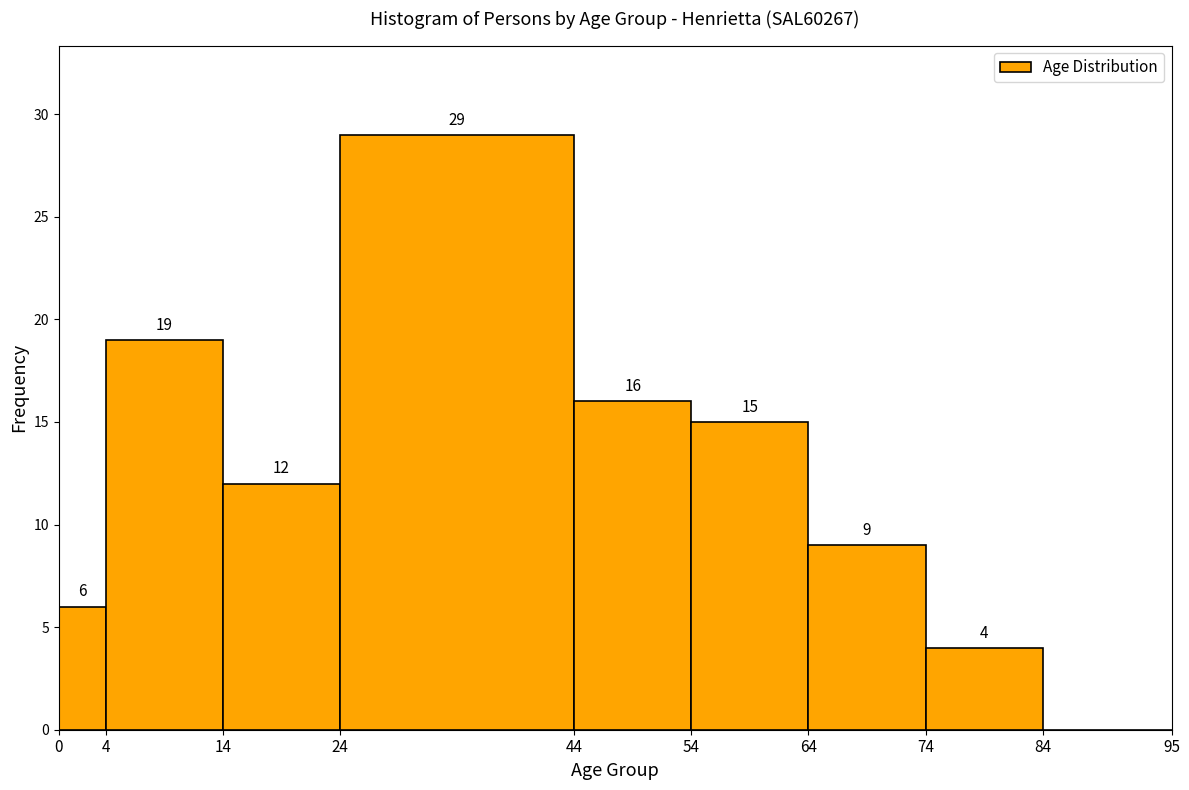

Which range on the x-axis has the tallest bar?

24 to 44